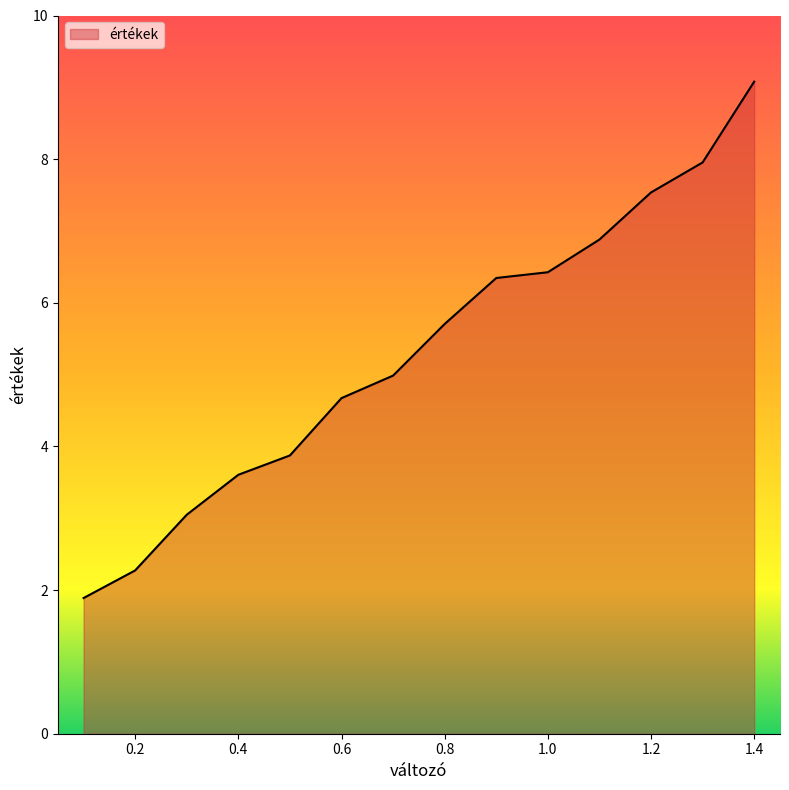

What is the smallest value displayed?

1.9